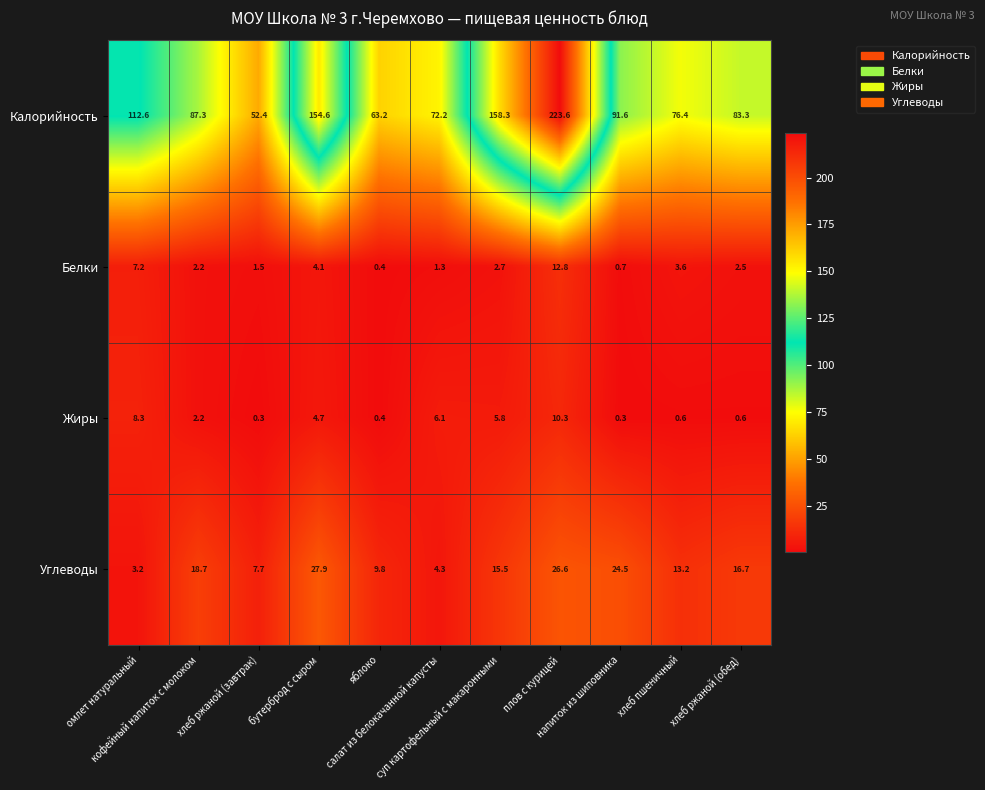

How many series are shown in this chart?

4